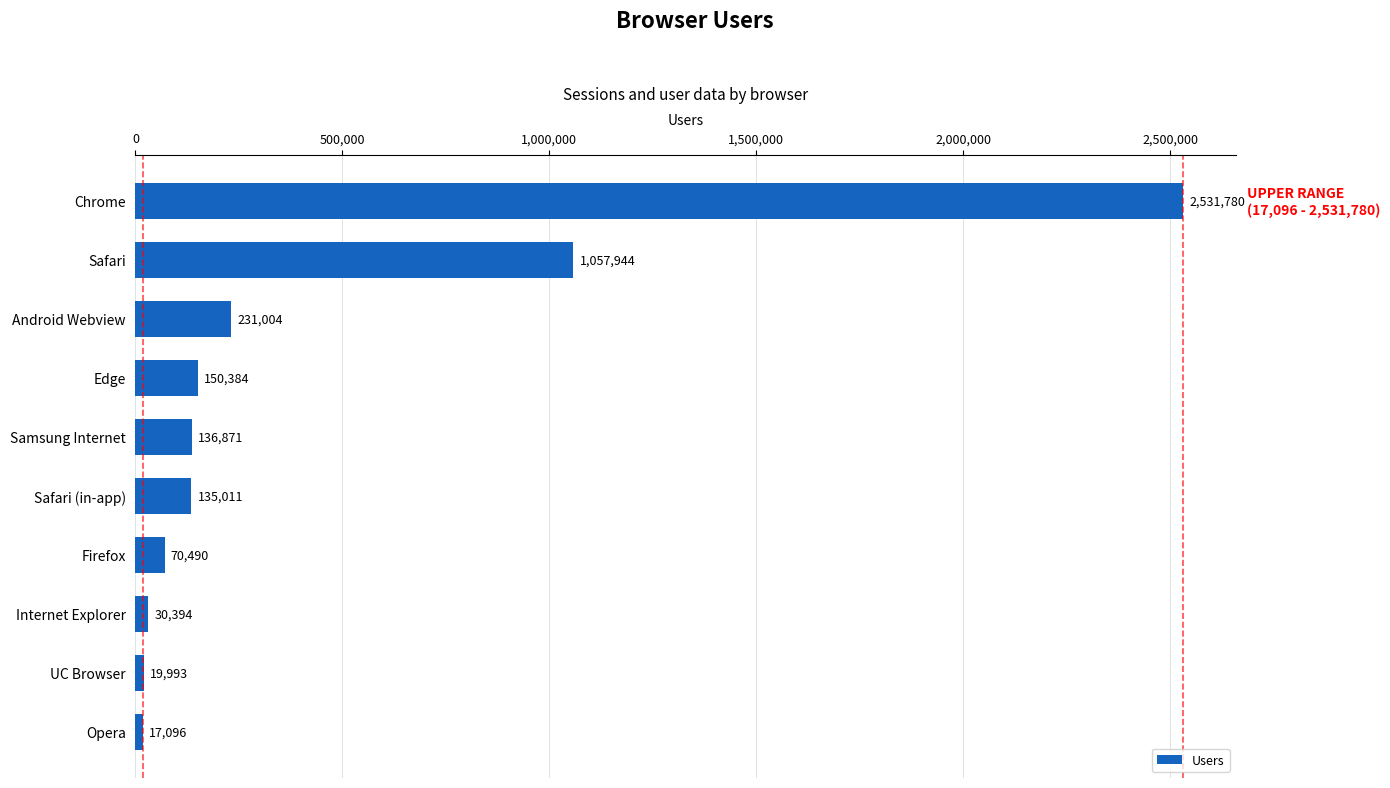

The chart shows a value of 1801616 at Safari. True or false?

False